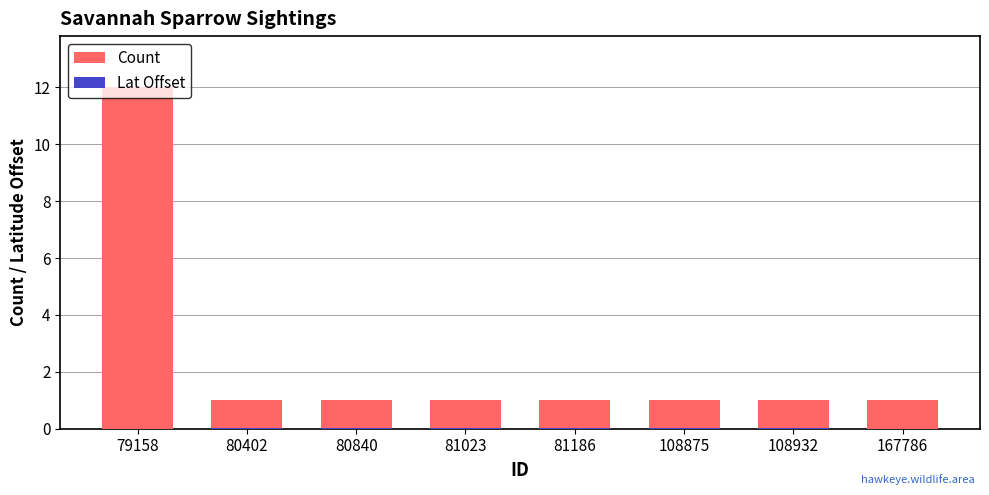

Which series has the widest spread of values?

Count